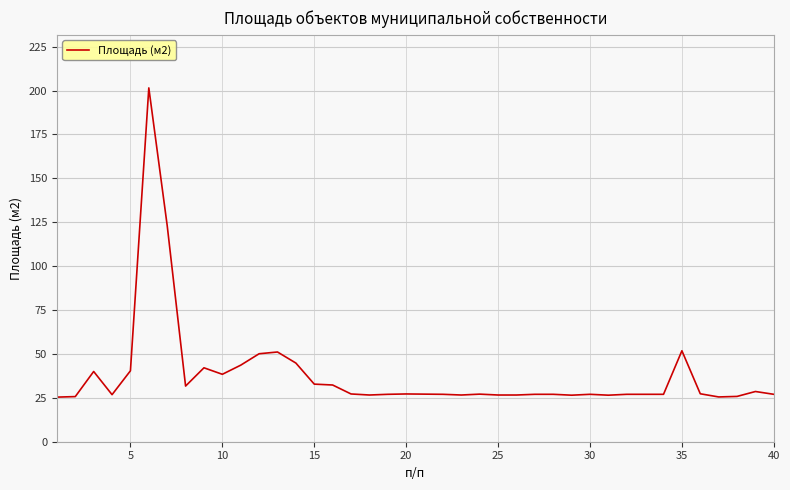

What is the smallest value displayed?

25.4